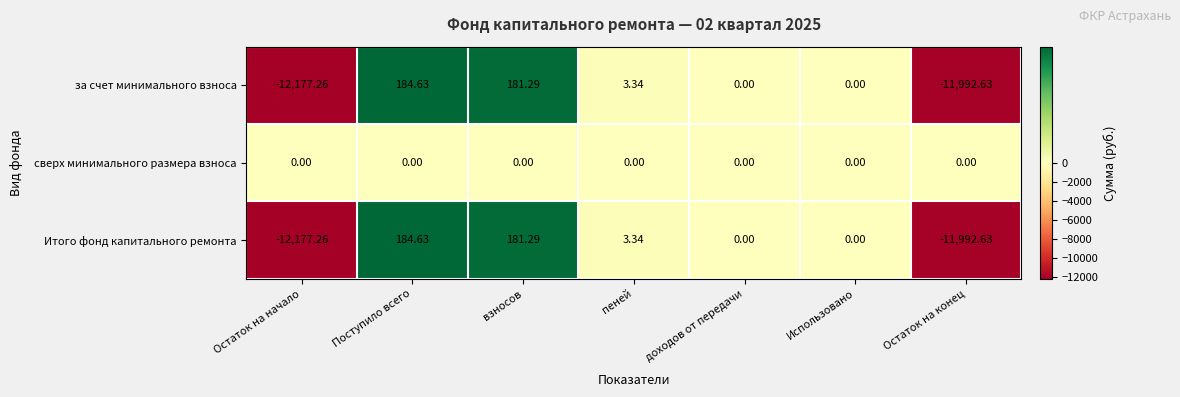

Which category has the highest value across all series?

Поступило всего